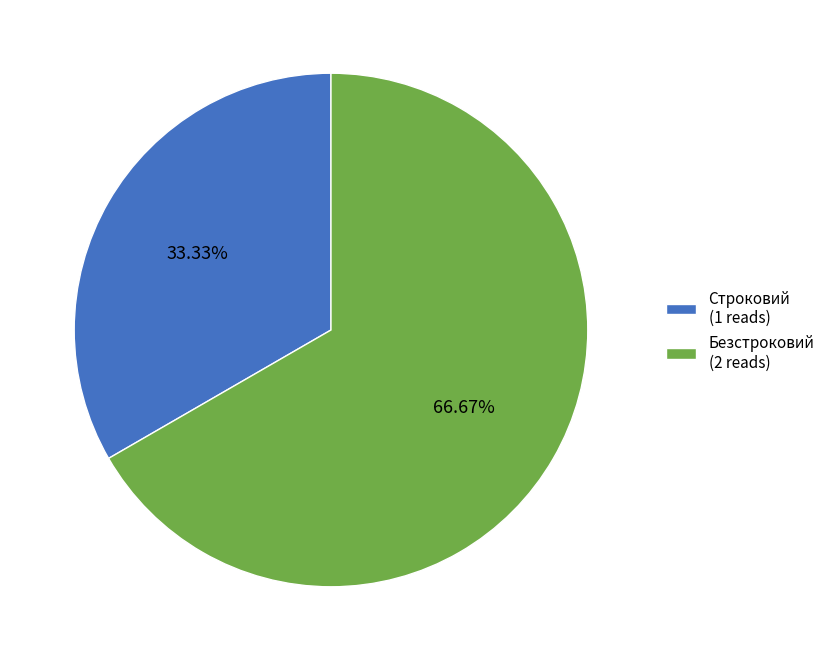

Do Безстроковий and Строковий together represent more than half of the pie?

Yes